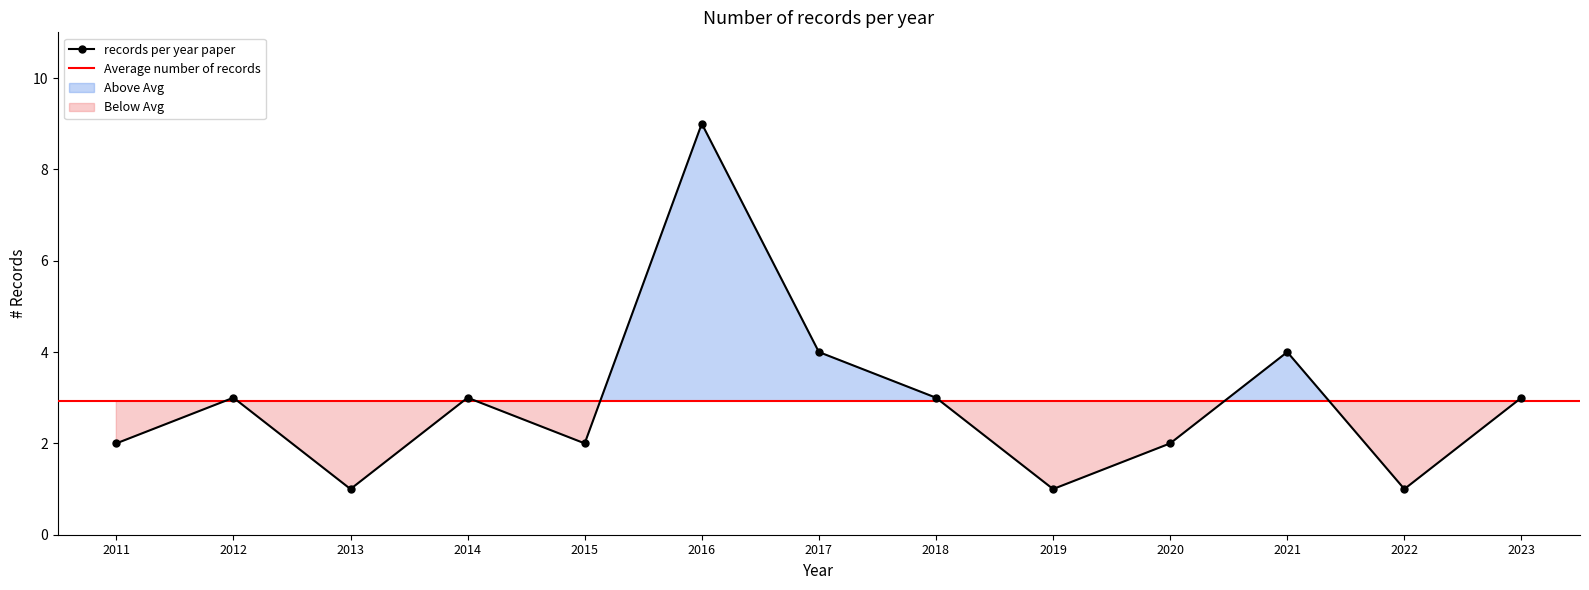

The value of records per year paper at 2012 is 5. True or false?

False